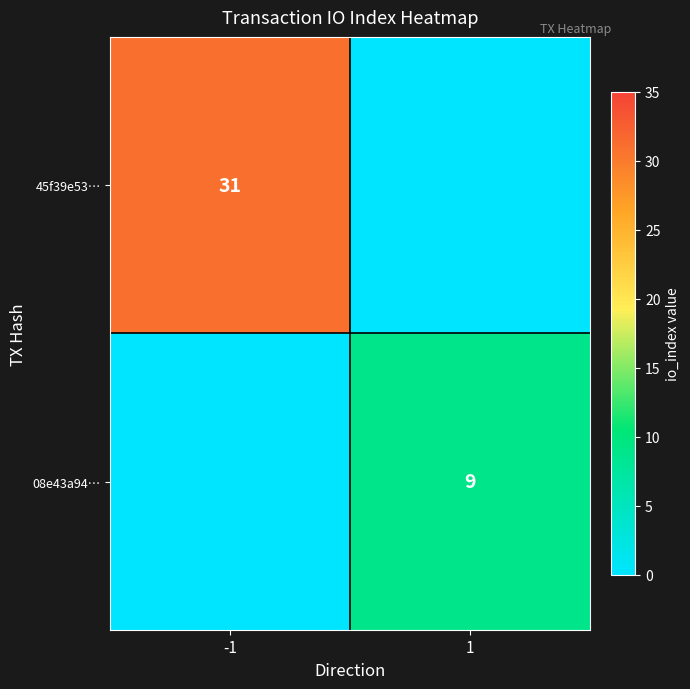

At which category is the sum across all series the highest?

-1